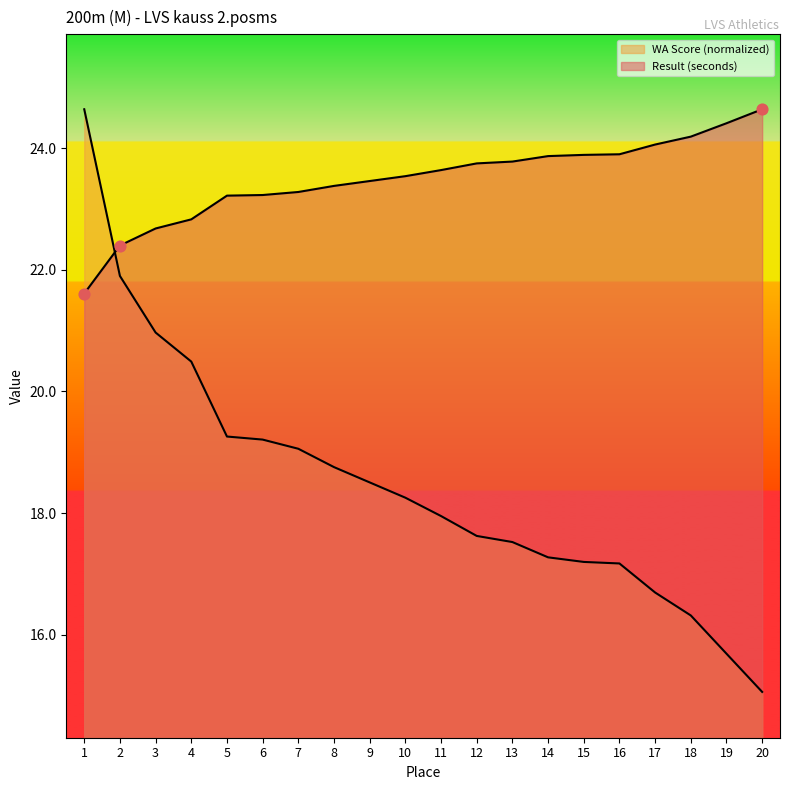

Which series reaches the minimum Y coordinate?

WA Score